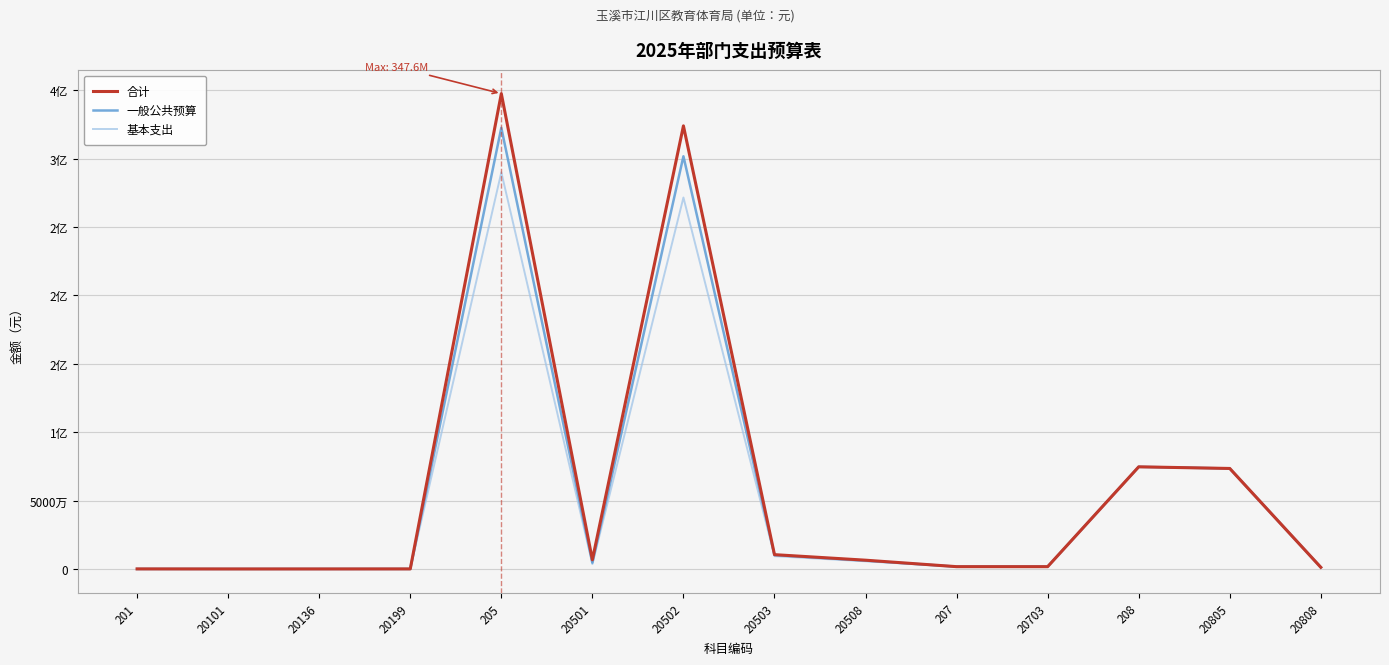

True or false: 合计 has more than 0 interior local peaks.

True